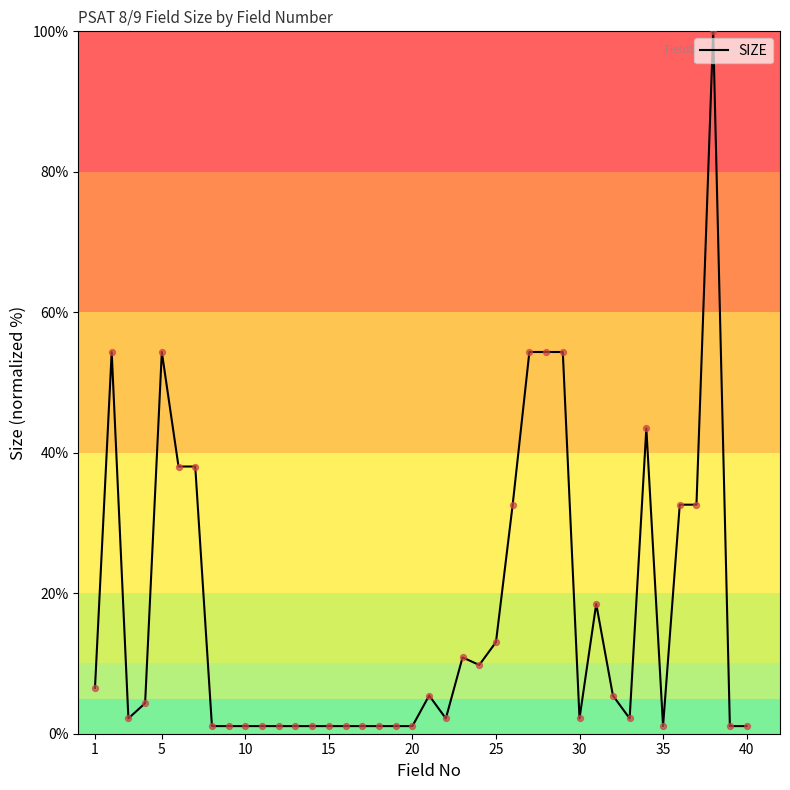

What is the maximum value shown in the chart?

100.0